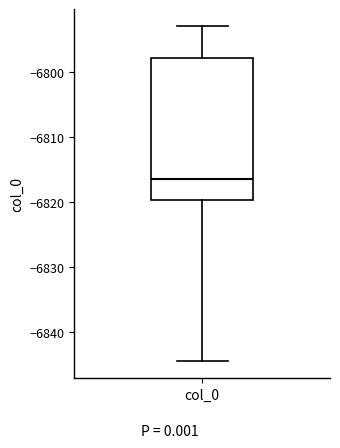

Transcribe this box plot: give where the median line is, the range the box spans, and where the two whiskers end, as read against the y-axis. The values are not printed on the chart, so give them approximately, as read against the axis.

median -6816, box -6820 to -6798, whiskers -6845 to -6793